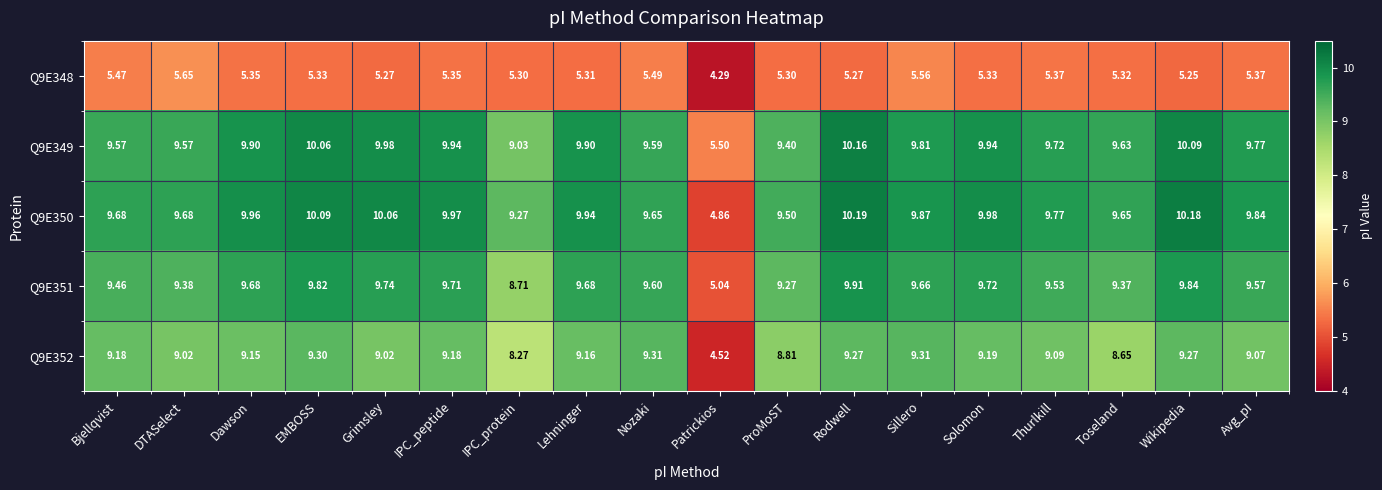

Which series has the largest total across all categories?

Q9E350